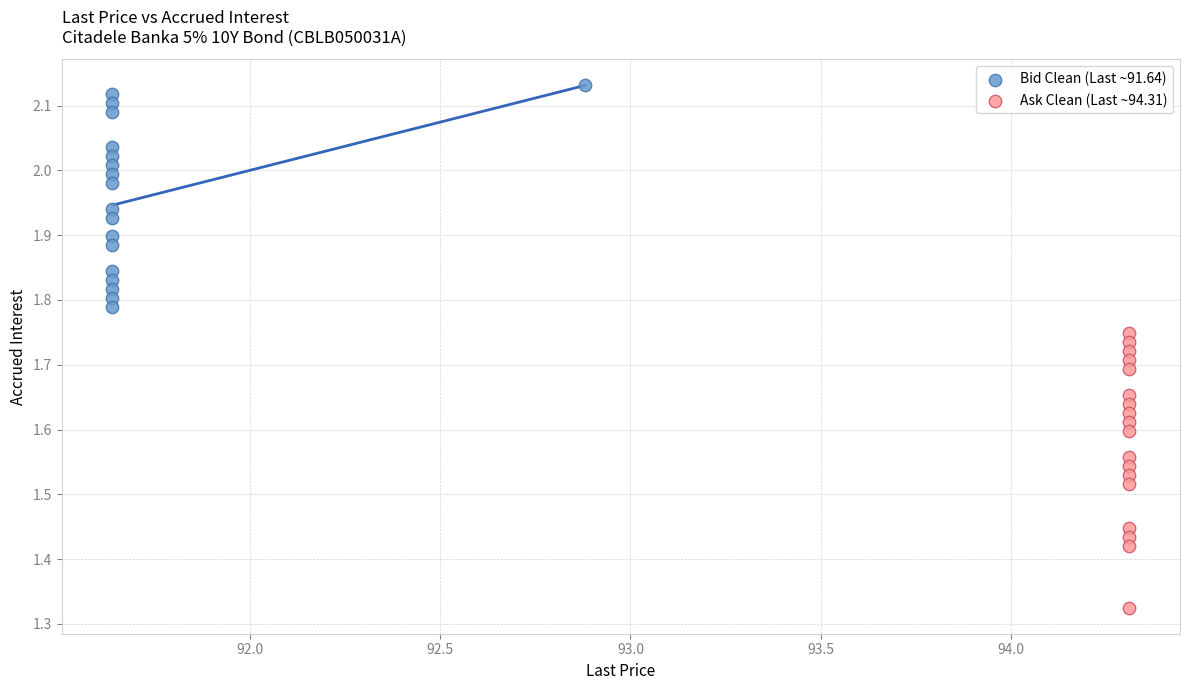

Which series reaches the minimum Y coordinate?

Ask Clean (Last ~94.31)